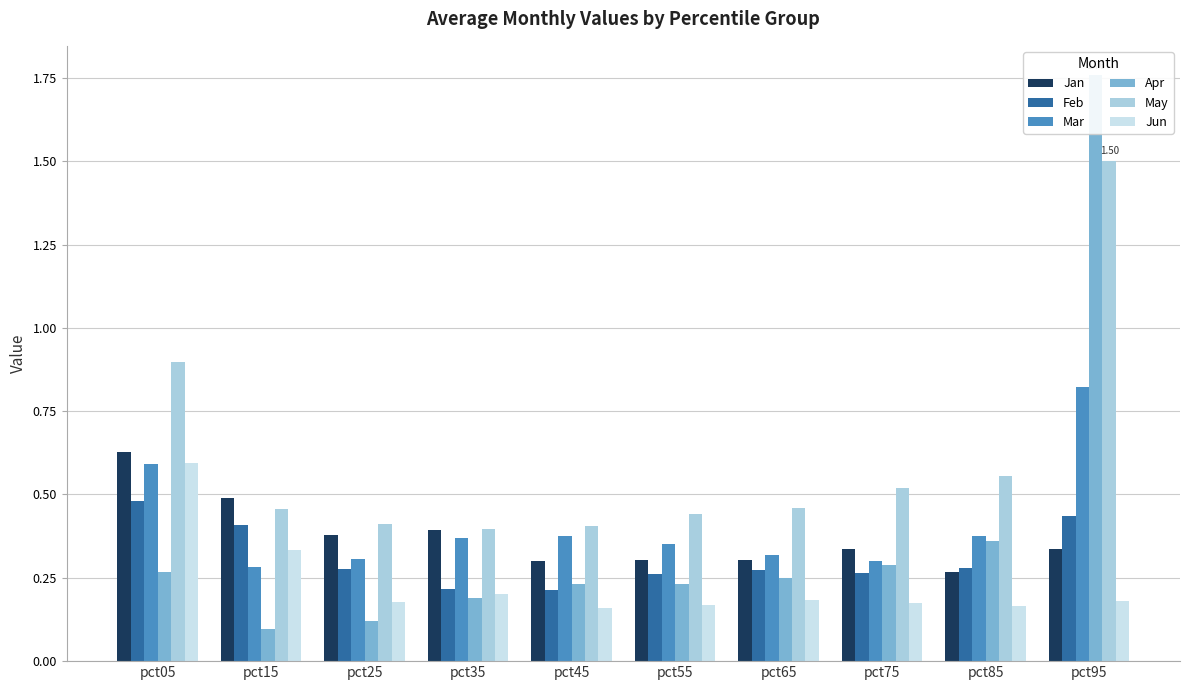

How many data points does each series have?

10